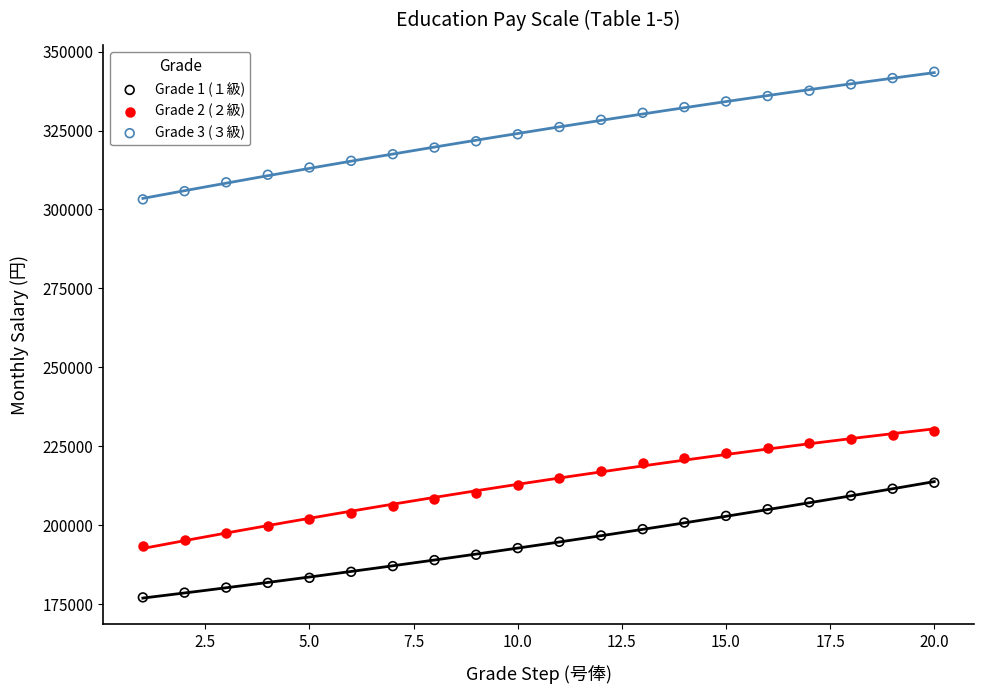

Across all data points, what is the range of Y values (max minus min)?

166400